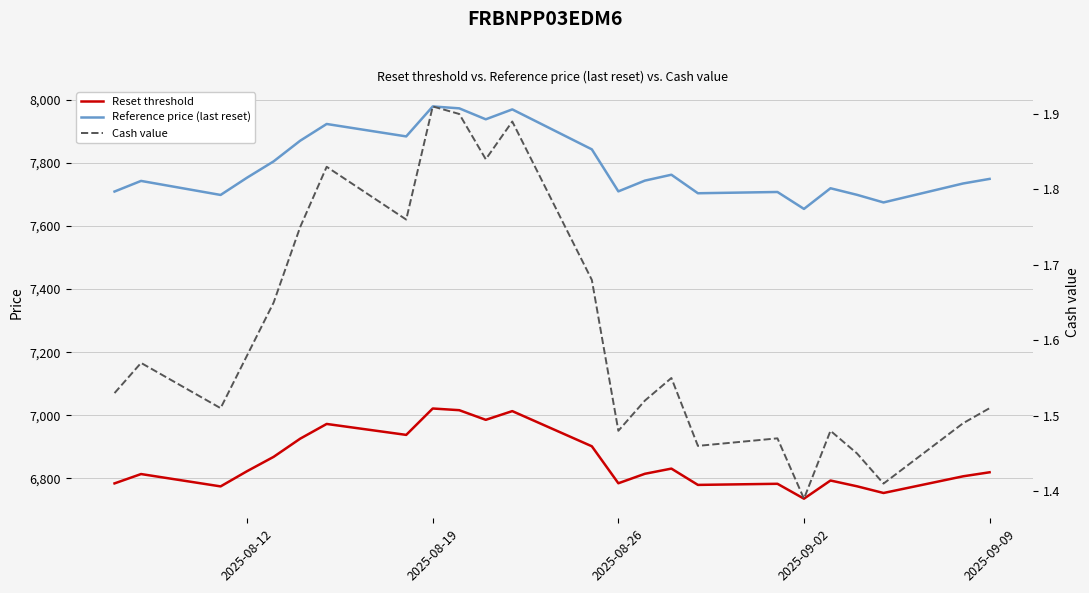

At which category does the chart reach its minimum across all series?

2025-09-02